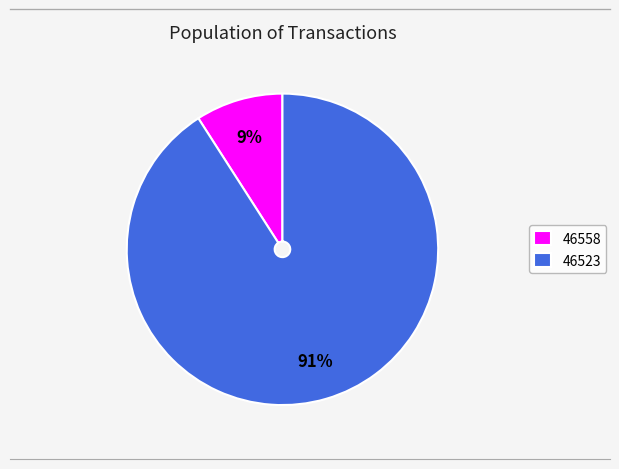

To the nearest percent, what percentage of the pie is 46523?

91%